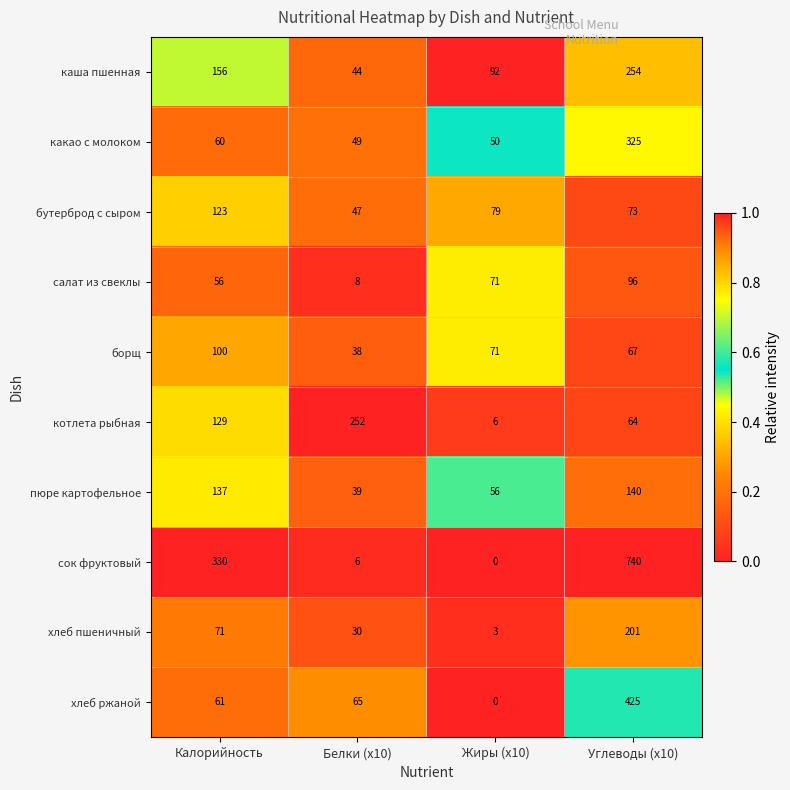

True or false: хлеб пшеничный has a value of 42 at Калорийность.

False